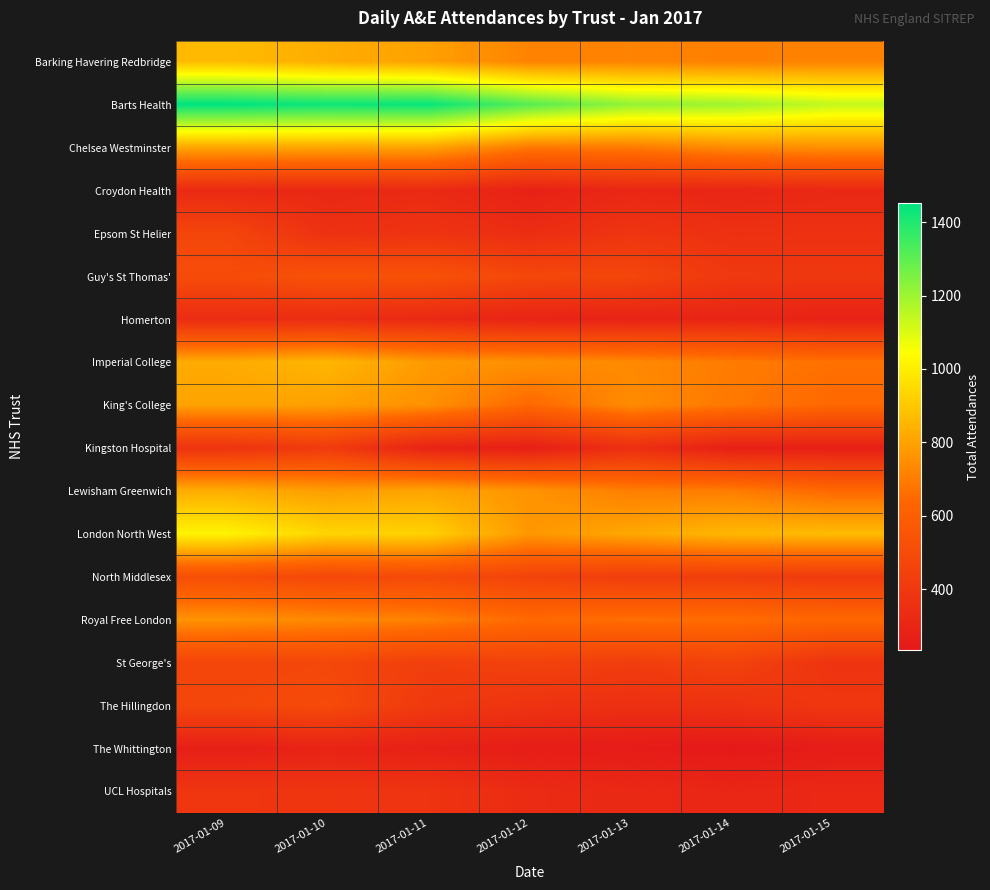

Rank the series at 2017-01-11 from lowest to highest value.

The Whittington, Kingston Hospital, Homerton, Croydon Health, Epsom St Helier, UCL Hospitals, The Hillingdon, St George's, North Middlesex, Guy's St Thomas', Royal Free London, King's College, Imperial College, Barking Havering Redbridge, Chelsea Westminster, Lewisham Greenwich, London North West, Barts Health